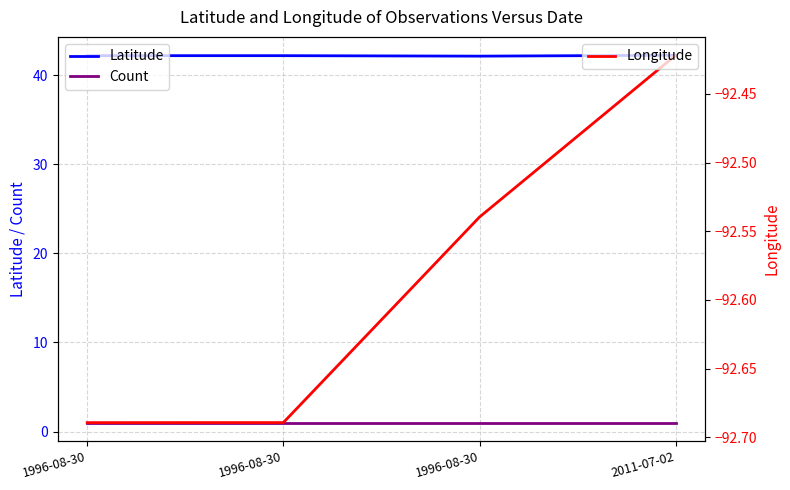

Which category has the highest value in the Latitude series?

2011-07-02